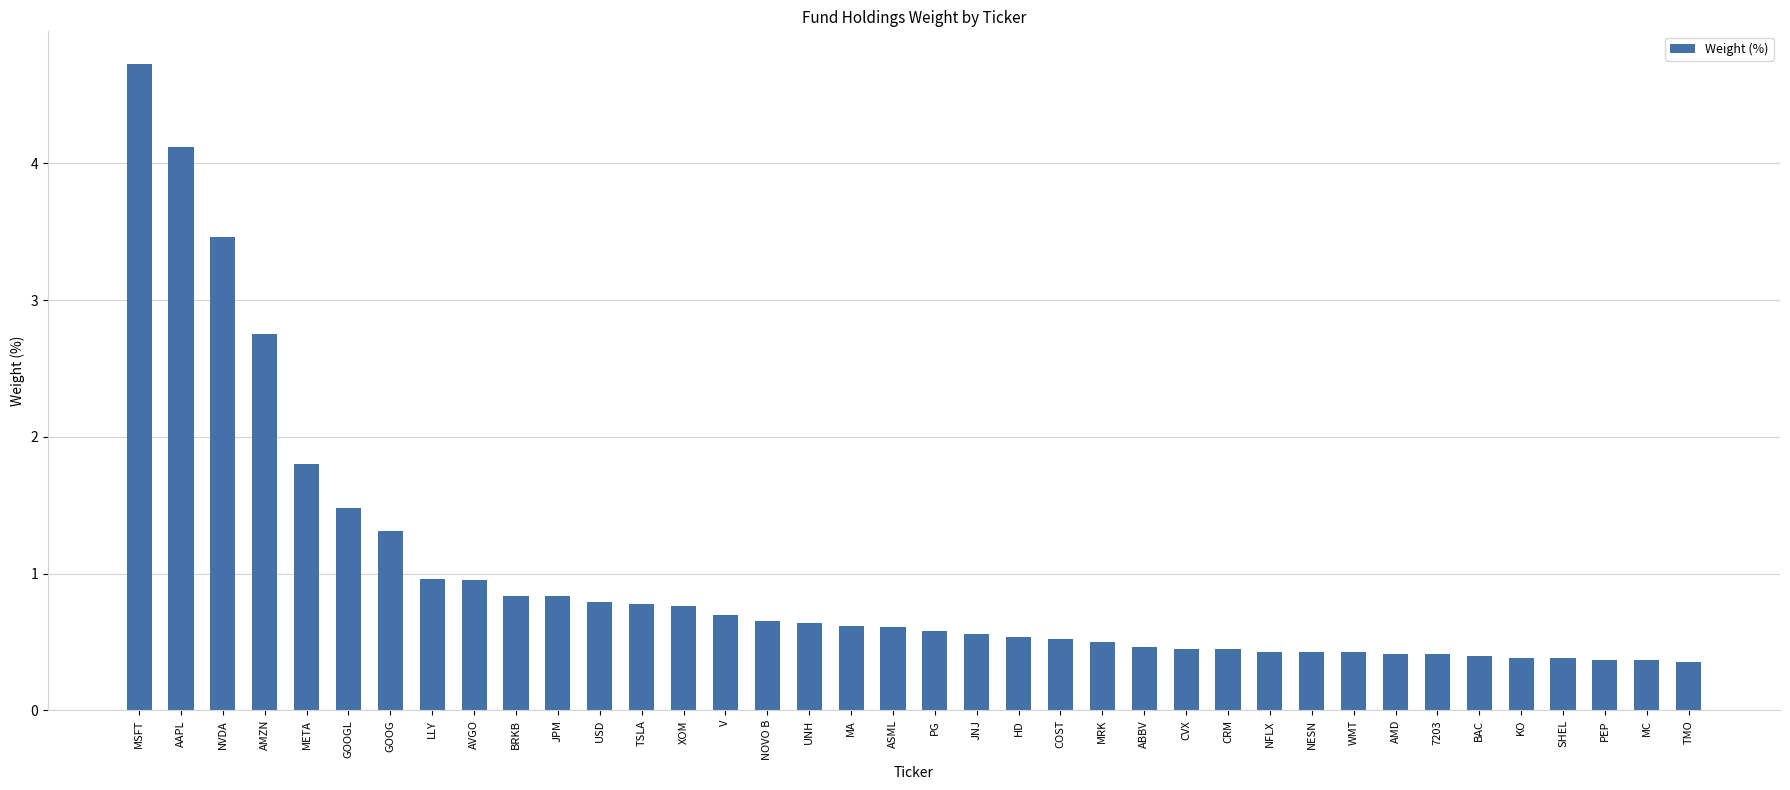

What is the change in value from GOOGL to HD?

-0.9